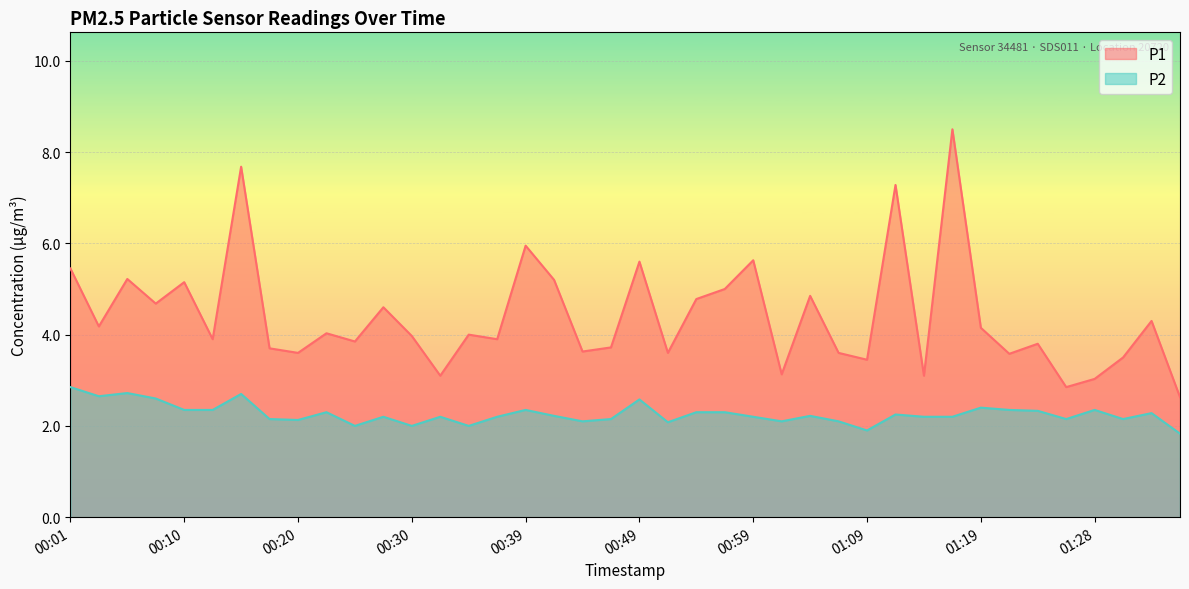

The P1 series shows 12.1 at 00:15. True or false?

False